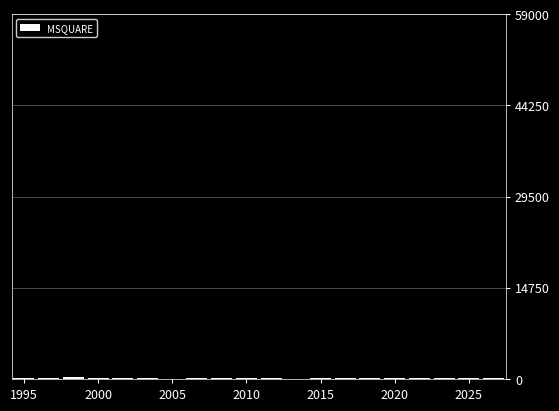

What is the sum of all values?

2785